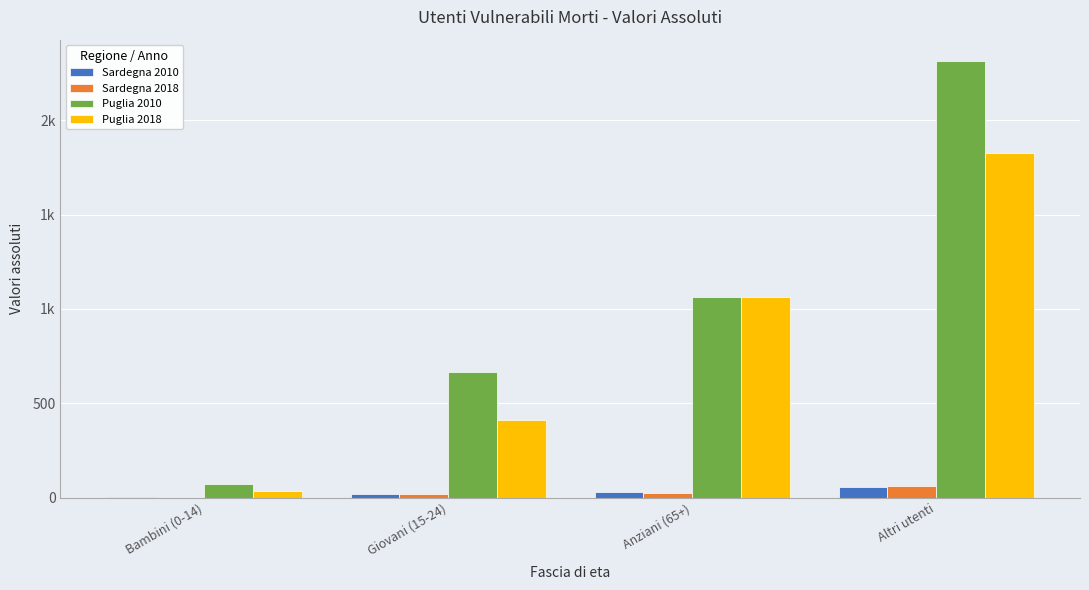

The Puglia 2018 series shows 1061 at Anziani (65+). True or false?

True